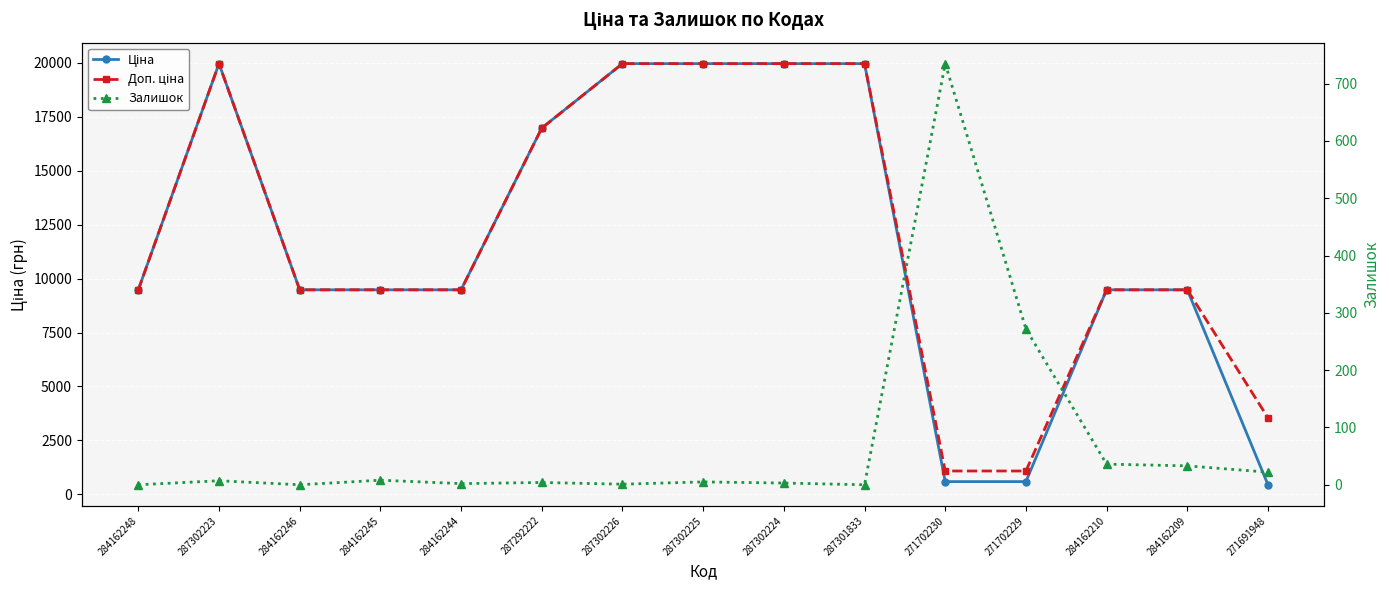

What is the sum of the Ціна values at 287292222 and 287301833?

36940.5